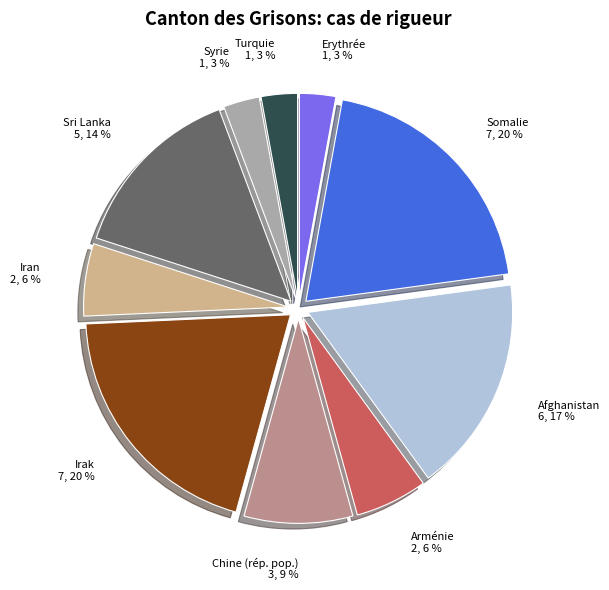

The Arménie slice represents 6% of the pie. True or false?

True